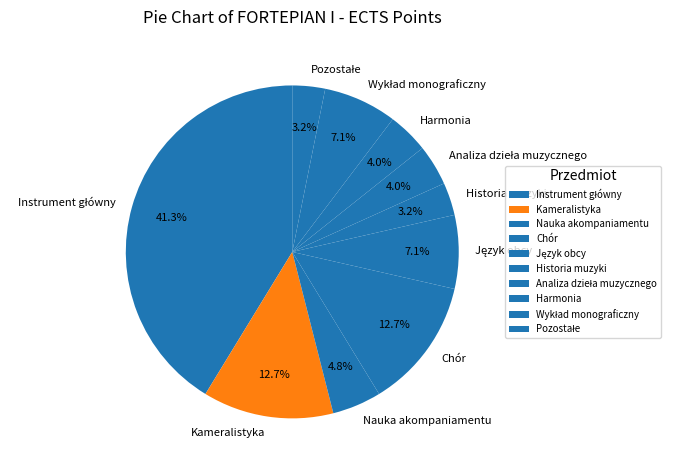

Combined, what portion of the pie is Chór and Kameralistyka?

25.4%